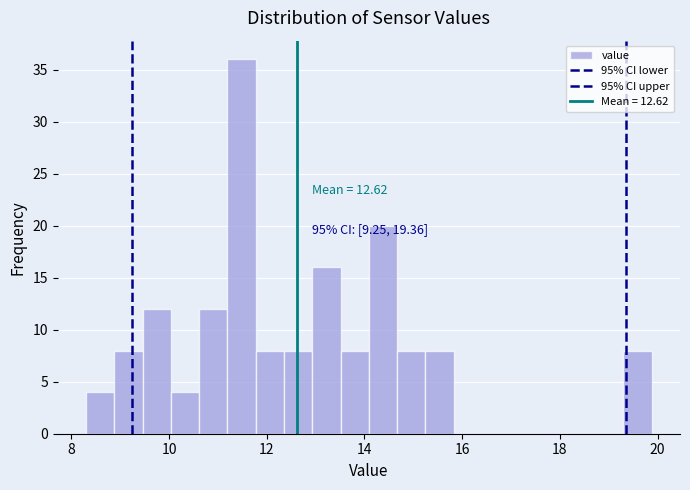

Around what value on the x-axis is the tallest bar? Give the approximate position of its centre, as read against the axis.

11.4